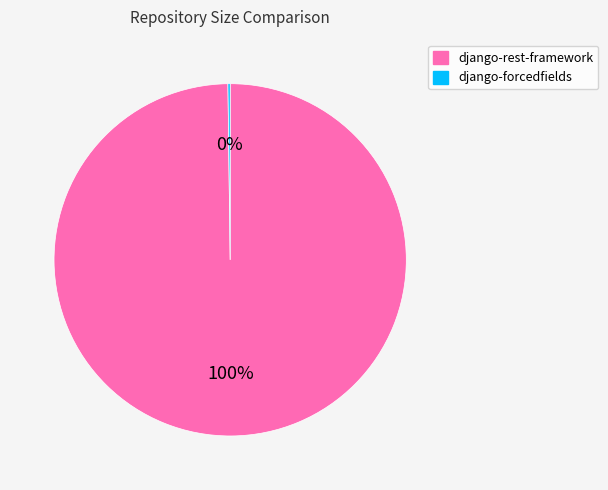

Is there a majority slice in this chart?

Yes